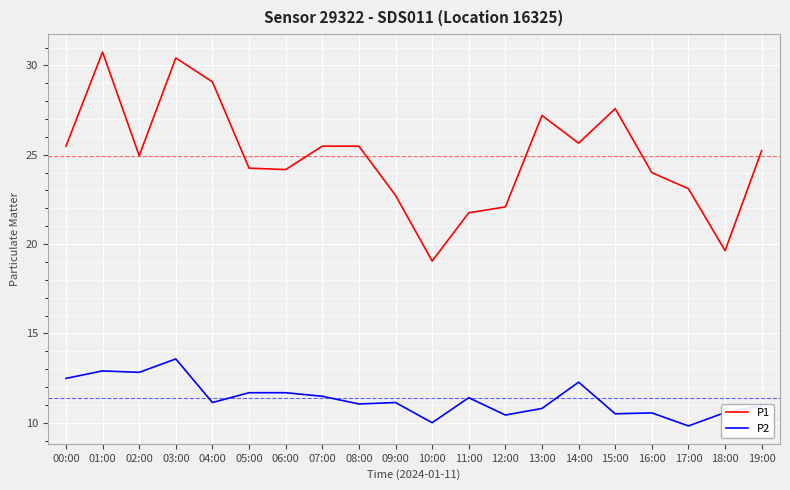

How many interior local valleys does the P1 series have?

5